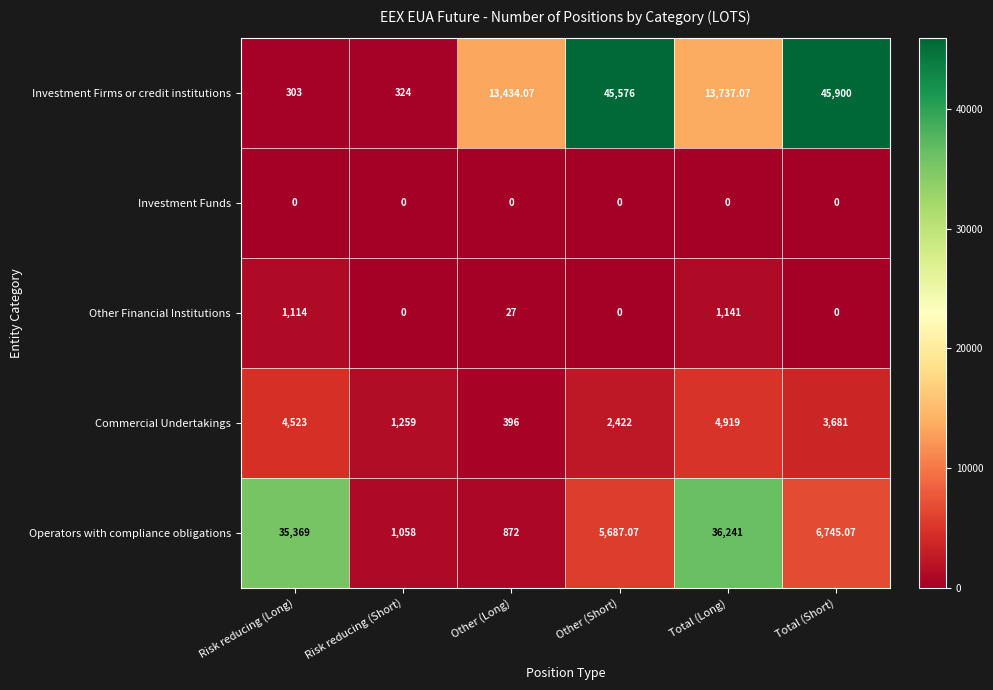

Rank the series at Total (Long) from lowest to highest value.

Investment Funds, Other Financial Institutions, Commercial Undertakings, Investment Firms or credit institutions, Operators with compliance obligations